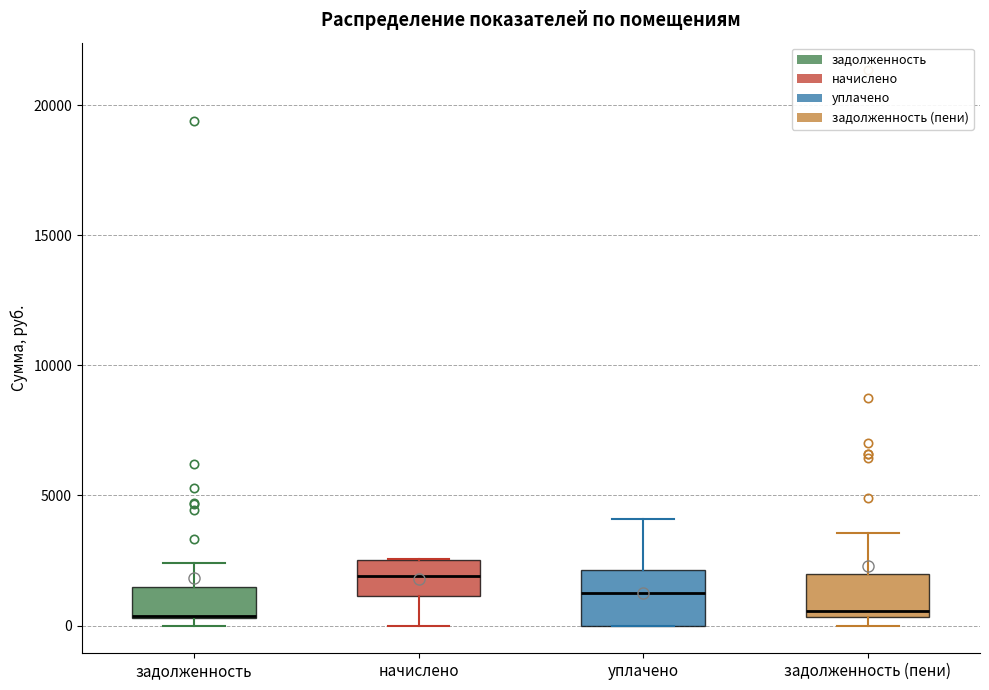

Reading left to right, read every box against the y-axis: the position of its median line, the range the box covers, and the ends of its whiskers. The values are not printed on the chart, so give them approximately, as read against the axis.

задолженность: median 500 (drawn on the box's lower edge), box 500 to 1500, whiskers 0 to 2500
начислено: median 2000, box 1000 to 2500, whiskers 0 to 2500
уплачено: median 1500, box 0 to 2000, whiskers 0 to 4000
задолженность (пени): median 500 (just above the box's lower edge), box 500 to 2000, whiskers 0 to 3500